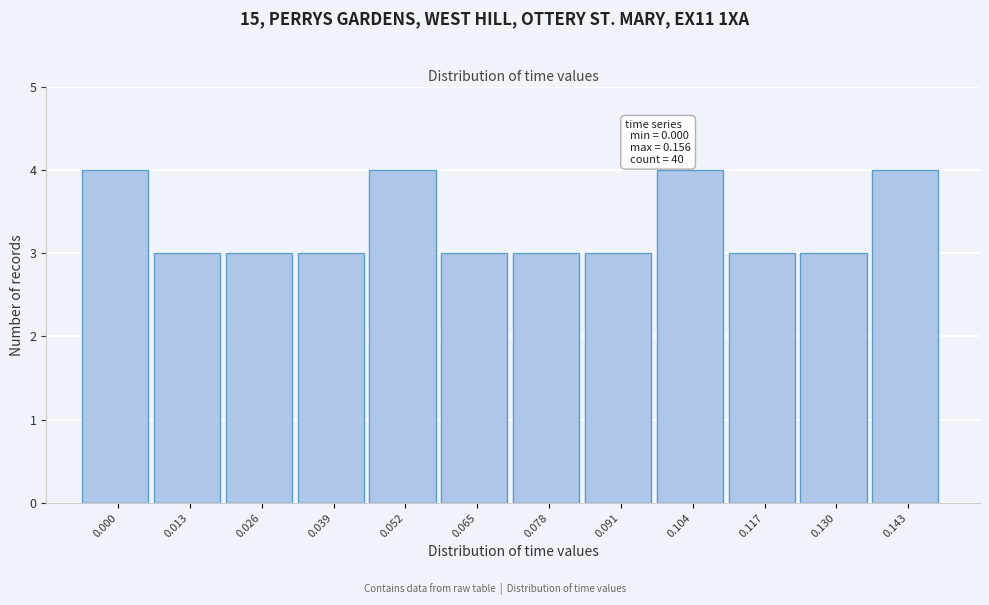

Reading left to right, list all the values displayed in this chart.

4	3	3	3	4	3	3	3	4	3	3	4